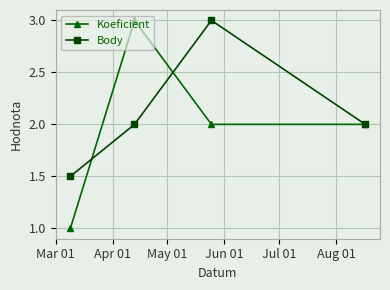

What is the value of the Koeficient point at the 1st from the left?

1.0